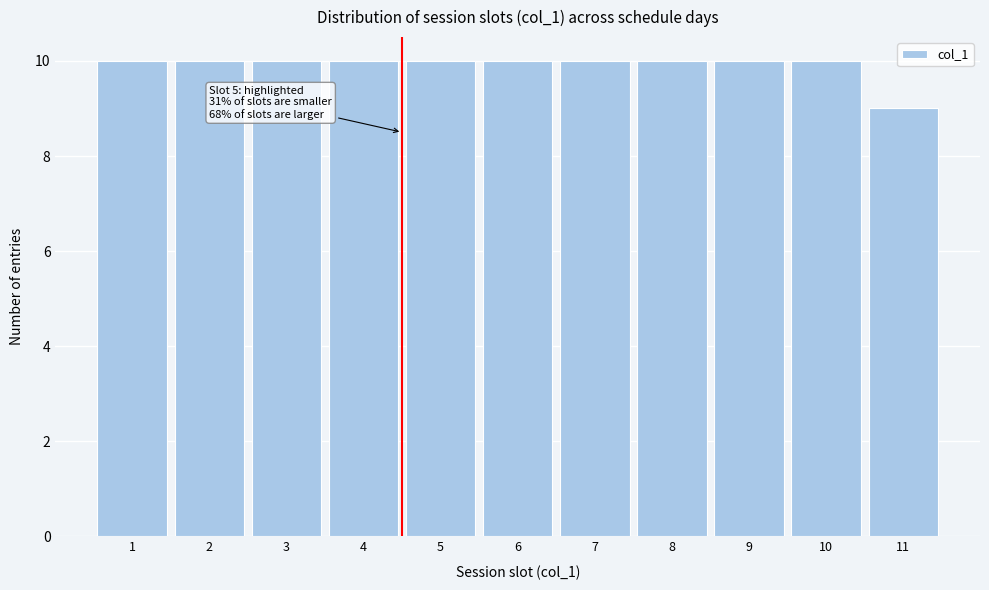

Reading left to right, extract all data points from this chart.

1=10	2=10	3=10	4=10	5=10	6=10	7=10	8=10	9=10	10=10	11=9